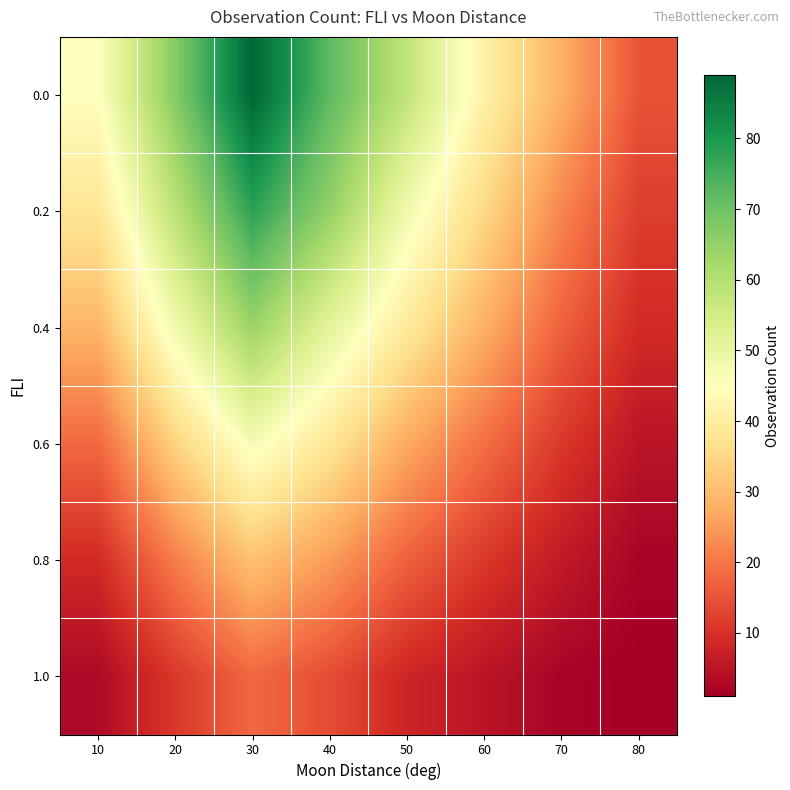

What is the spread (max minus min) of values at 80?

14